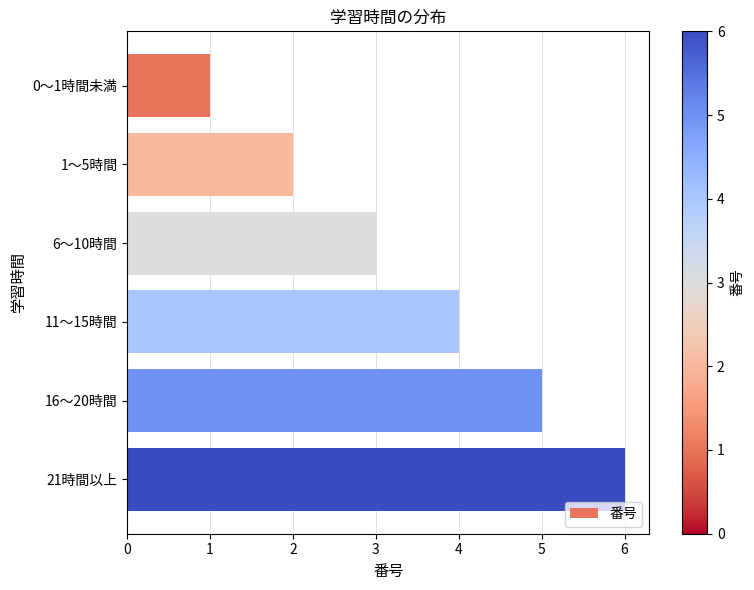

Is it true that the value at 21時間以上 is 4?

False